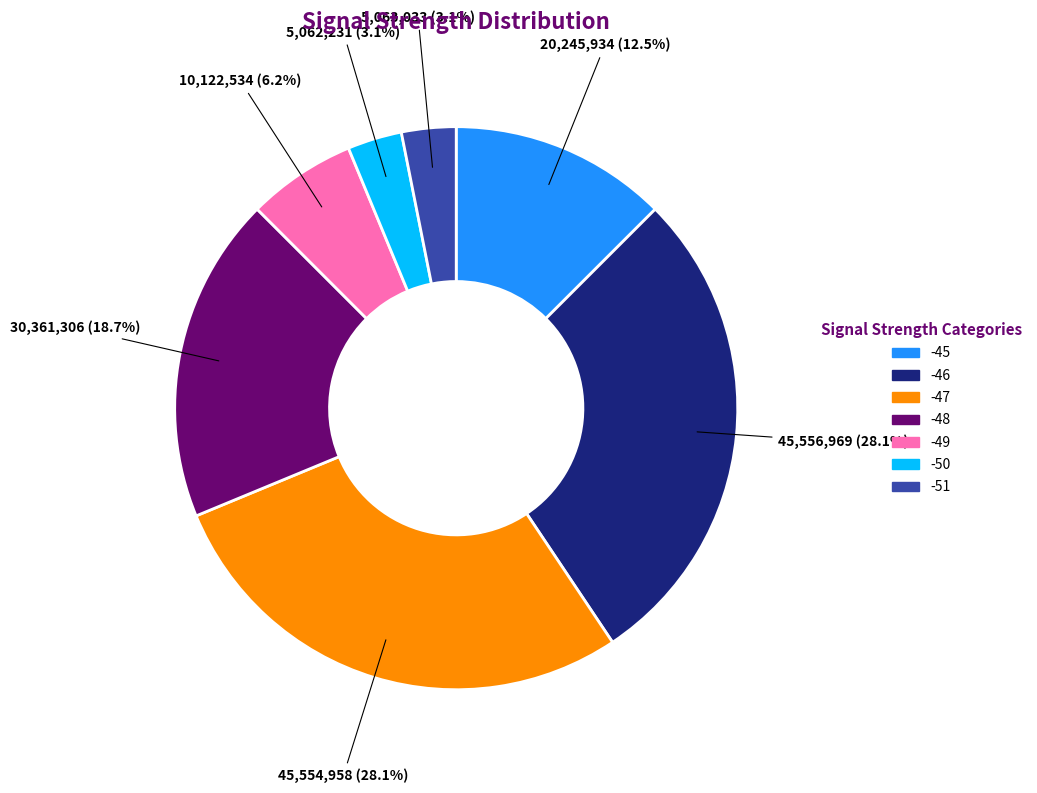

Does any single category account for the majority?

No